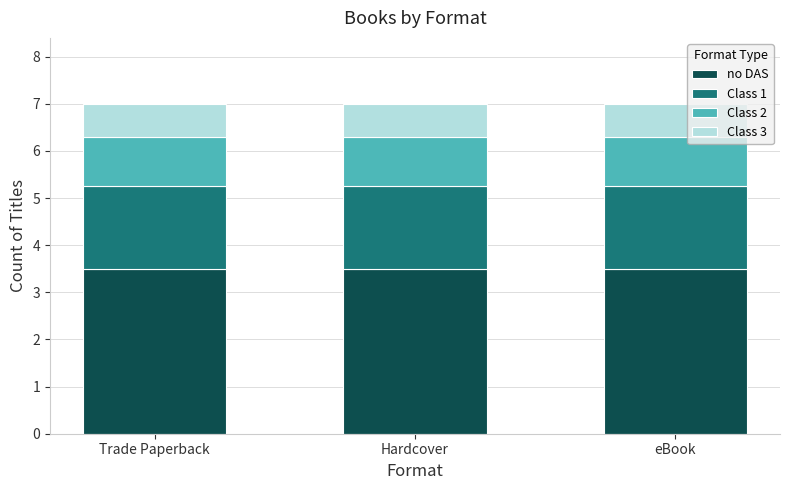

The no DAS series shows 6.1 at eBook. True or false?

False